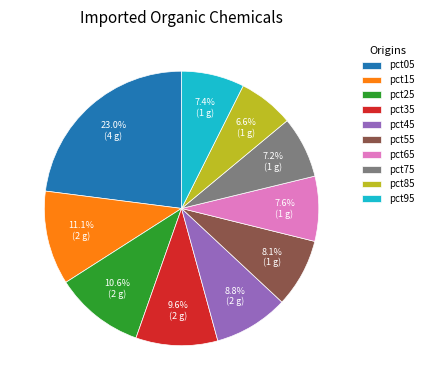

Count the number of slices in the pie.

10